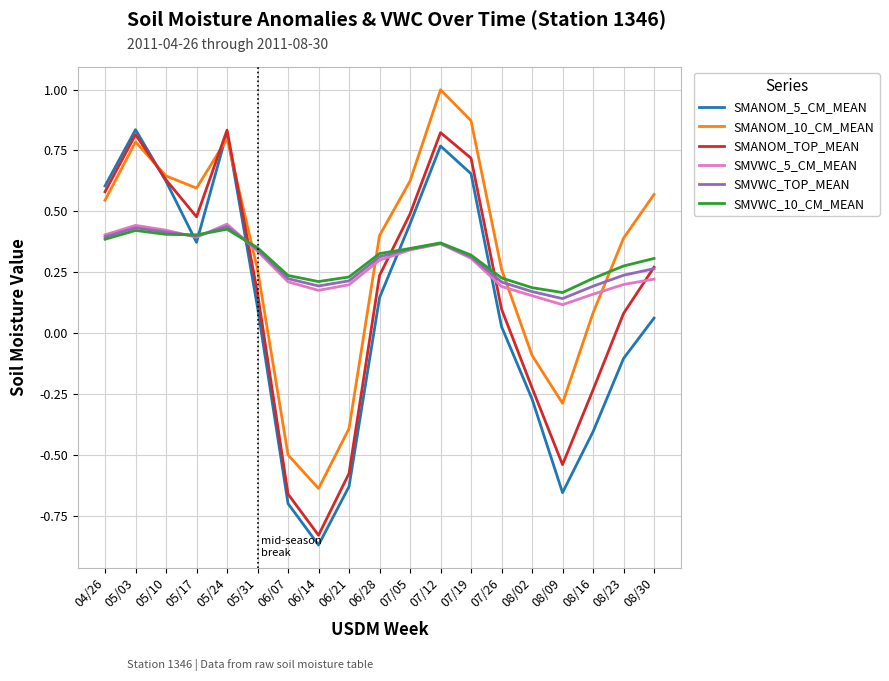

How many lines are shown in the chart?

6